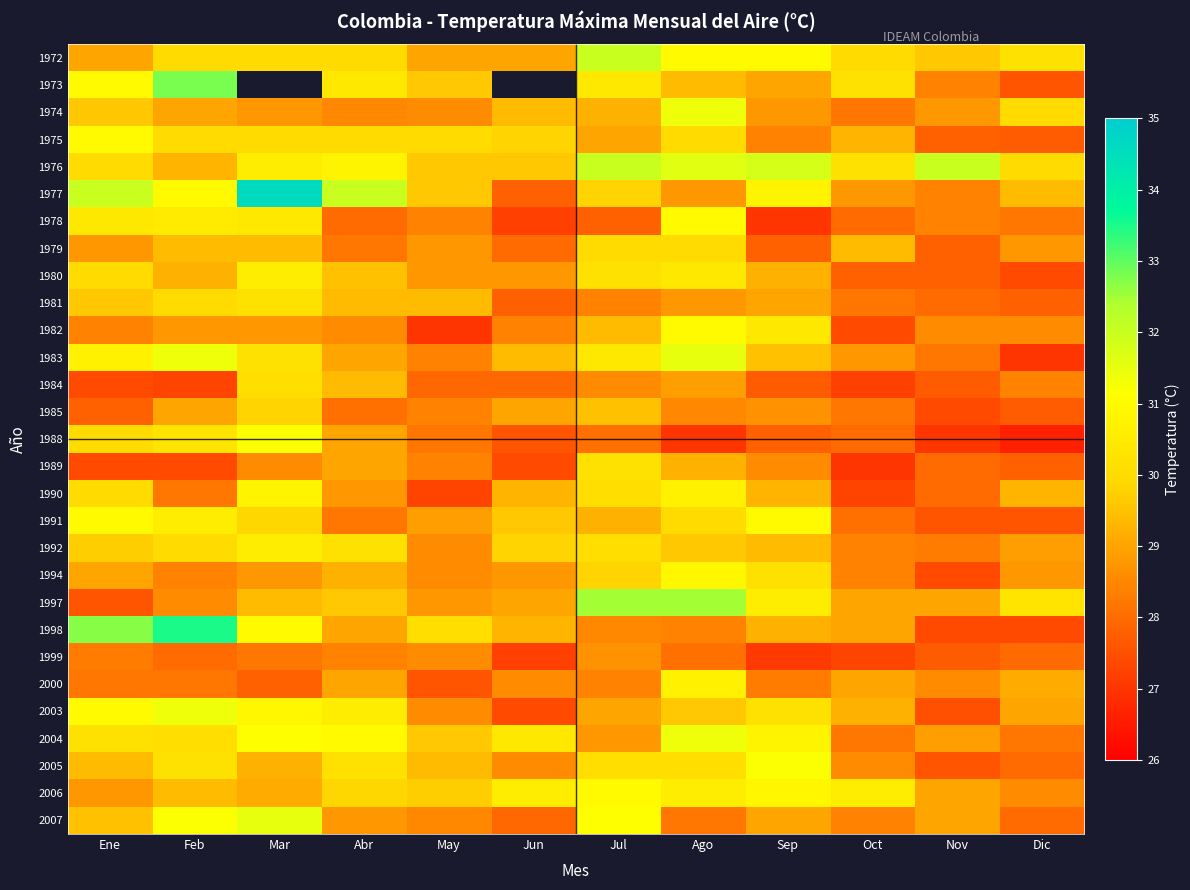

At Mar, list the series in order from smallest to largest.

1972, 1973, 2000, 1999, 1989, 1974, 1982, 1994, 2006, 2005, 1979, 1997, 1985, 1991, 1975, 1984, 1981, 1983, 1978, 1976, 1980, 1992, 1990, 2003, 1998, 2004, 1988, 2007, 1977